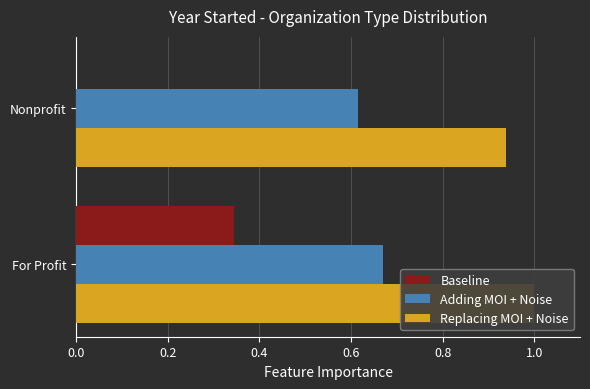

Is it true that Adding MOI + Noise equals 1.0 at Nonprofit?

False